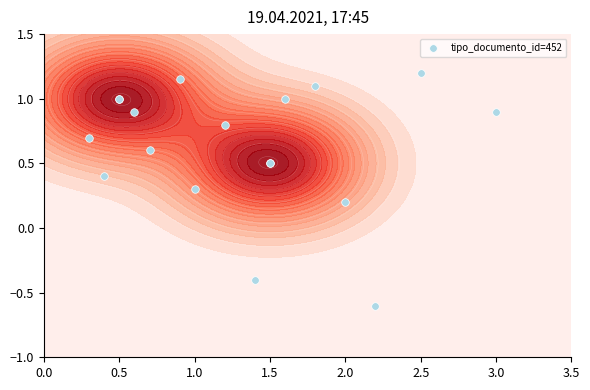

The chart shows a value of 1.5 at 13. True or false?

False